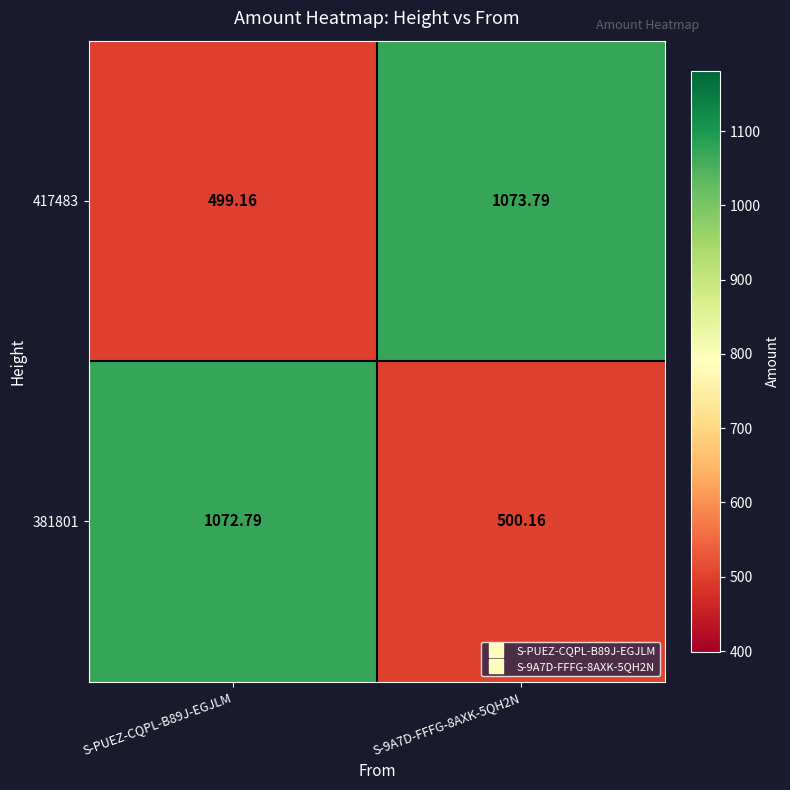

Is the value of 381801 at S-PUEZ-CQPL-B89J-EGJLM greater than the value of 417483 at S-9A7D-FFFG-8AXK-5QH2N?

No